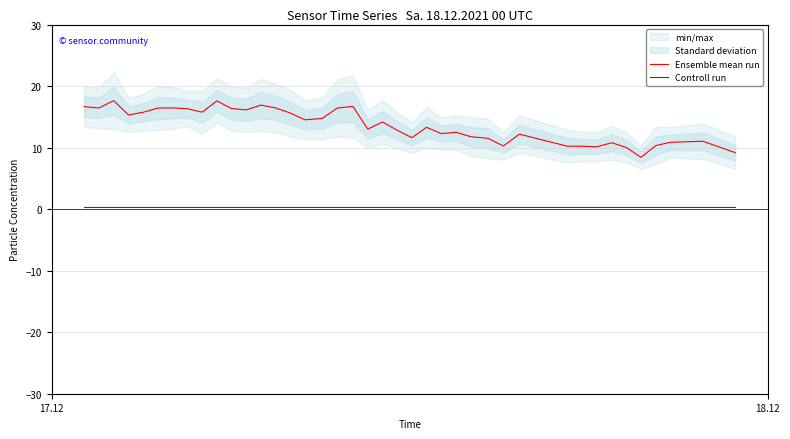

True or false: Controll run and Ensemble mean run cross at least once.

False